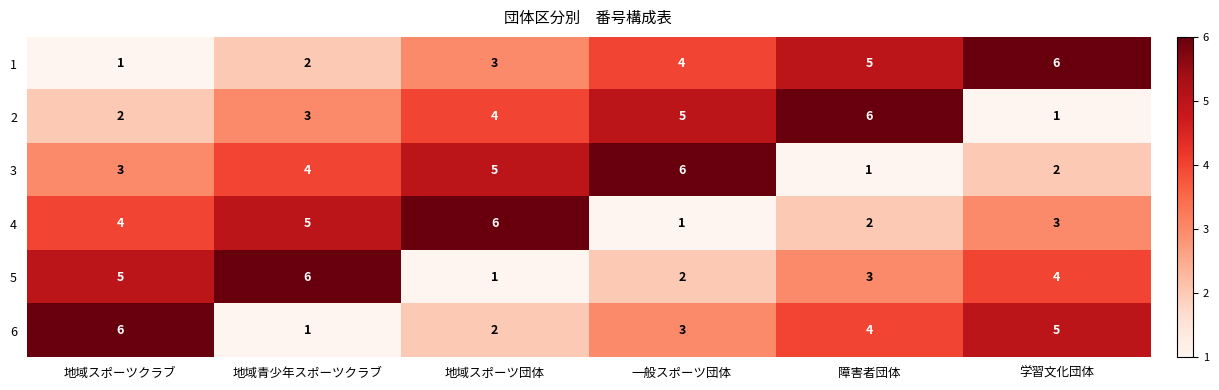

What is the approximate value of 4 at 地域青少年スポーツクラブ?

5